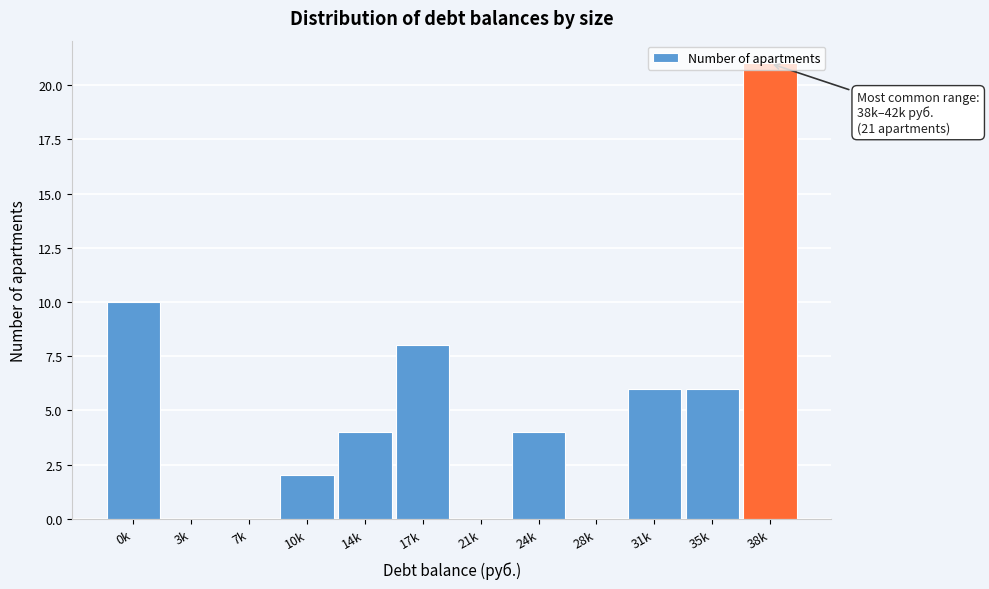

What is the sum of all values?

61